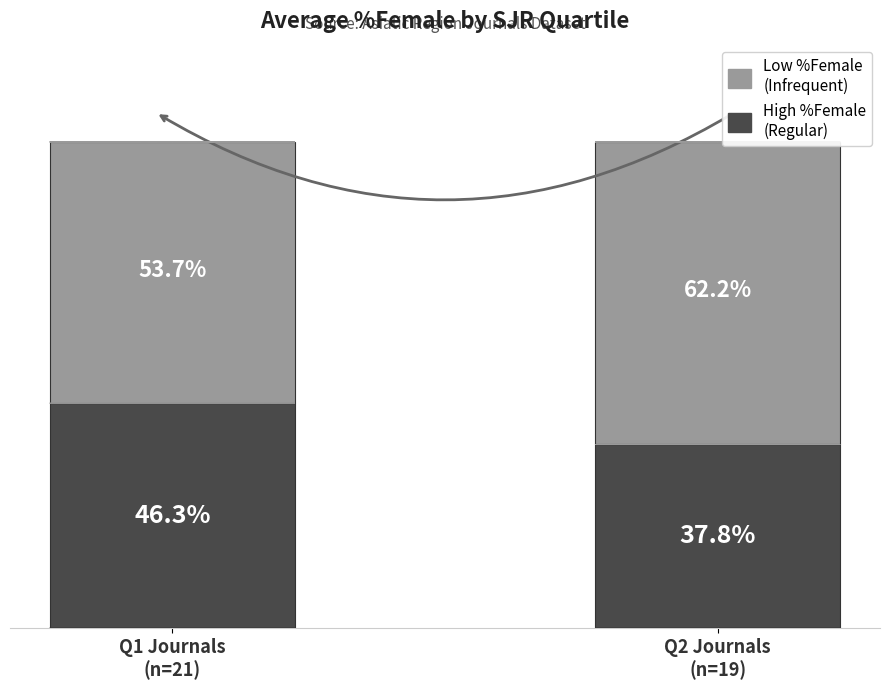

Which has a higher value, Q1 Journals
(n=21) or Q2 Journals
(n=19)?

Q1 Journals
(n=21)